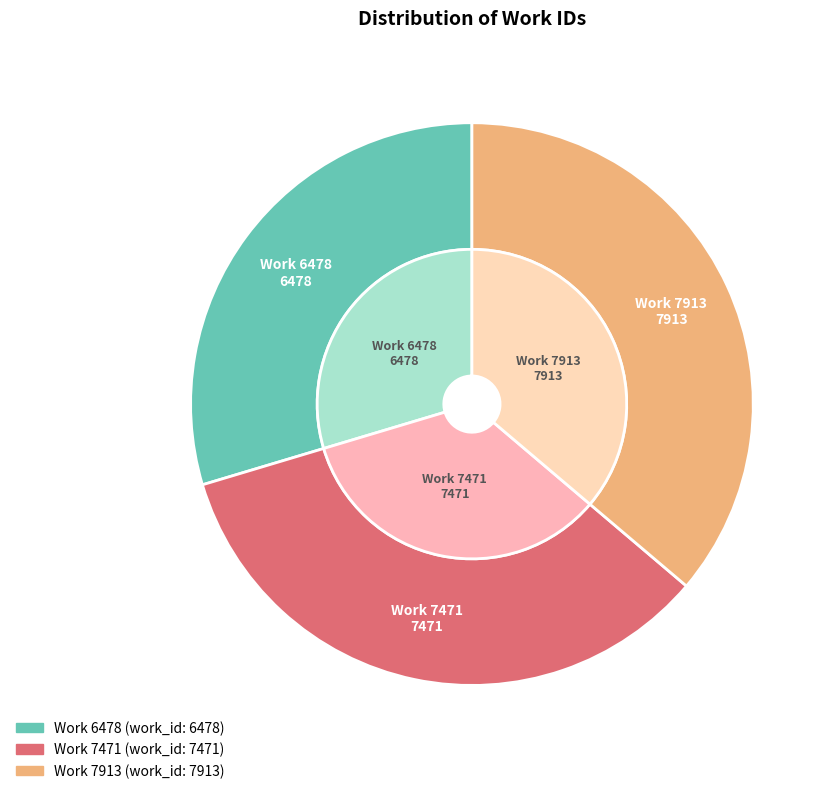

The Work 7913 slice represents 47% of the pie. True or false?

False